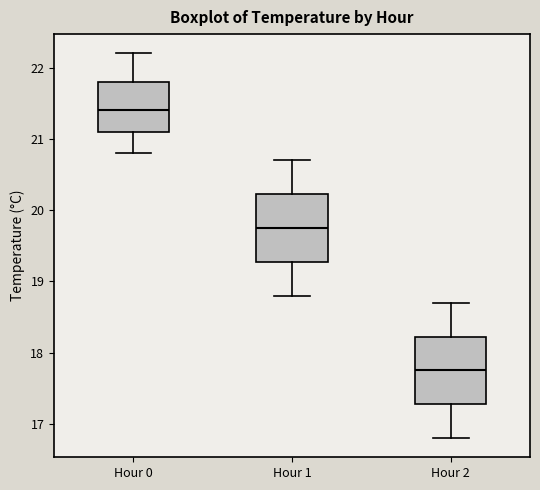

Reading left to right, transcribe this box plot: for each box, give where its median line is, the range the box spans, and where its two whiskers end, as read against the y-axis. The values are not printed on the chart, so give them approximately, as read against the axis.

Hour 0: median 21.4, box 21.1 to 21.8, whiskers 20.8 to 22.2
Hour 1: median 19.8, box 19.3 to 20.2, whiskers 18.8 to 20.7
Hour 2: median 17.8, box 17.3 to 18.2, whiskers 16.8 to 18.7